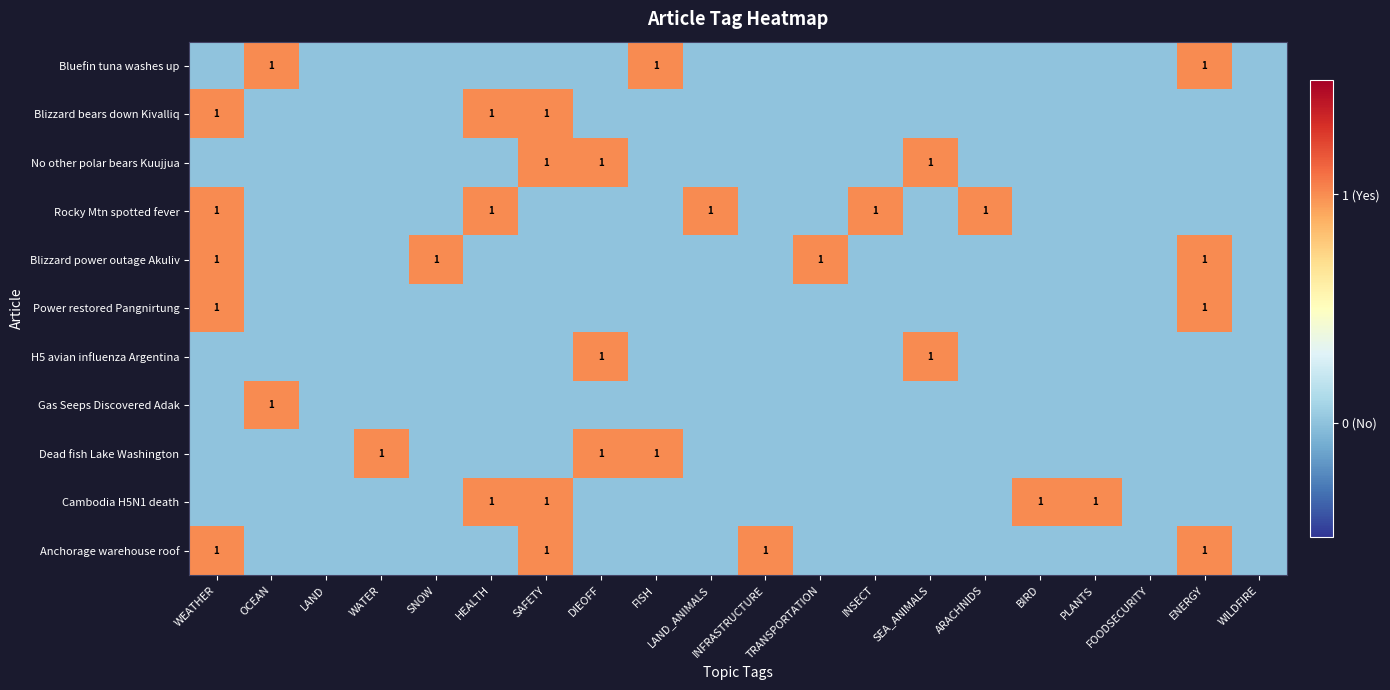

True or false: Bluefin tuna washes up has a value of 1 at FISH.

True